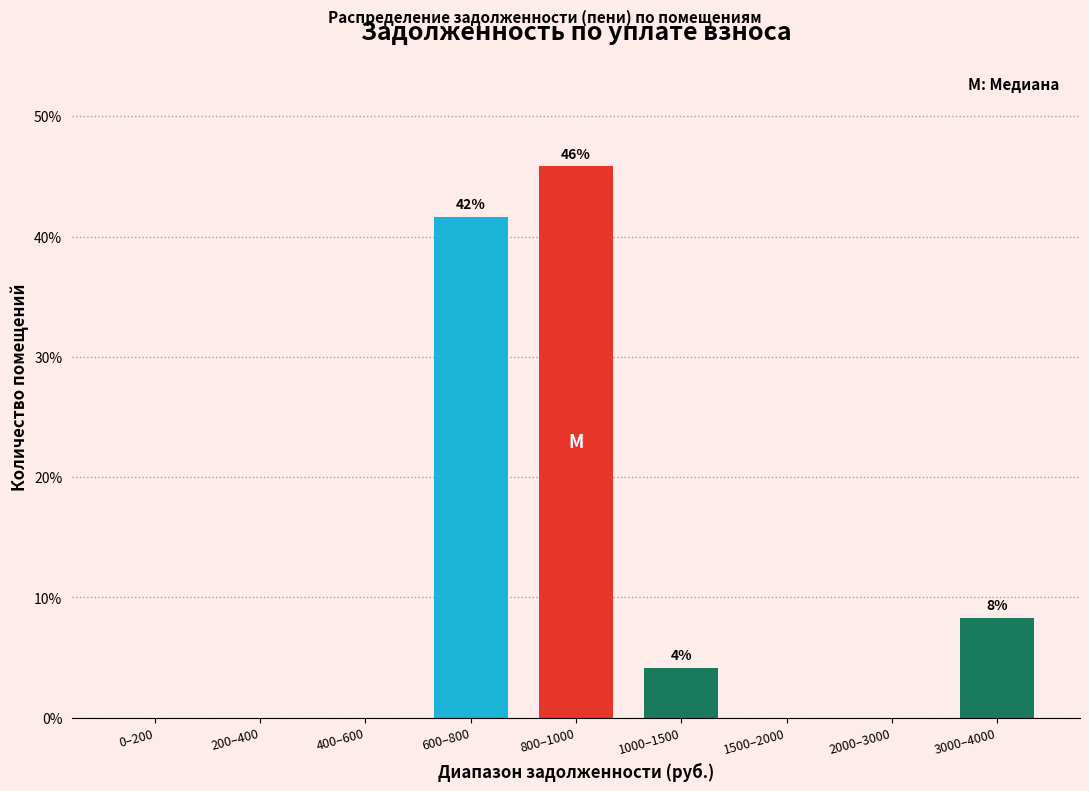

Reading right to left, list all the values displayed in this chart.

3000–4000=8.3	2000–3000=0.0	1500–2000=0.0	1000–1500=4.2	800–1000=45.8	600–800=41.7	400–600=0.0	200–400=0.0	0–200=0.0